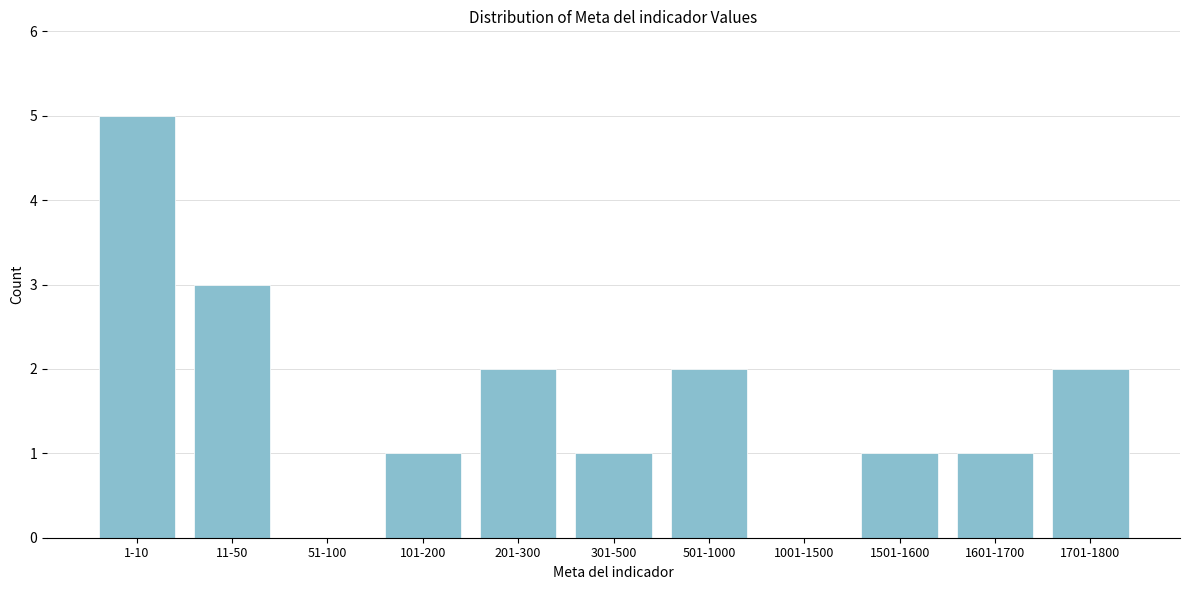

Reading right to left, what are all the values shown in this chart?

1701-1800=2	1601-1700=1	1501-1600=1	1001-1500=0	501-1000=2	301-500=1	201-300=2	101-200=1	51-100=0	11-50=3	1-10=5